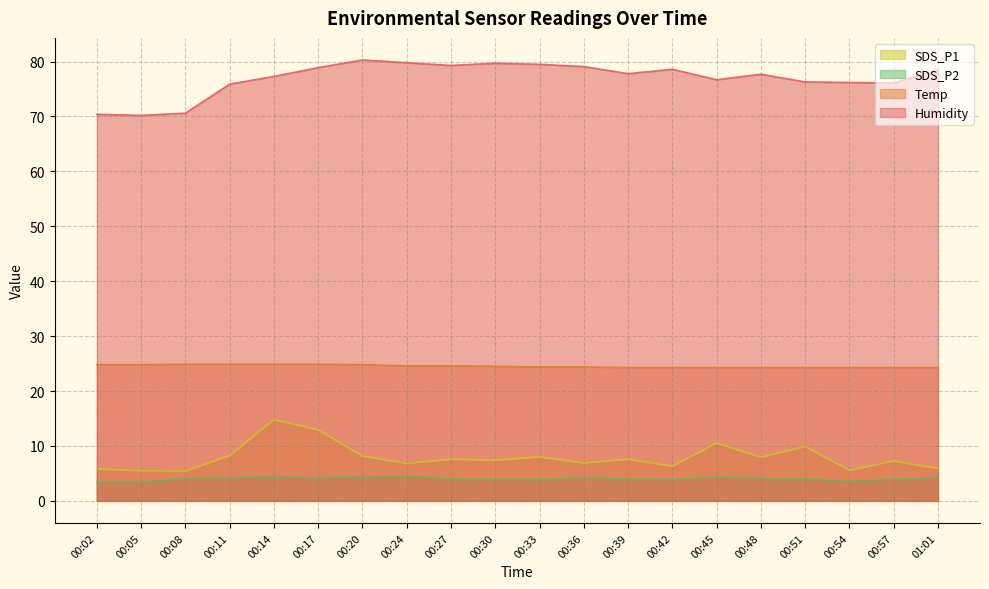

What is the difference between the maximum and minimum values in the Temp series?

0.6